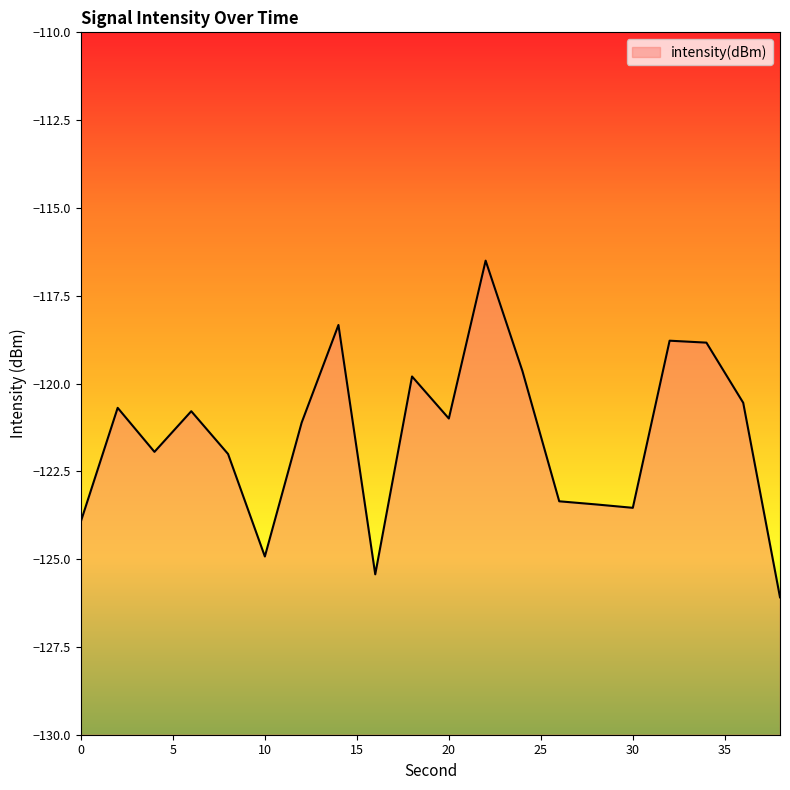

Which label corresponds to the smallest value in the chart?

38